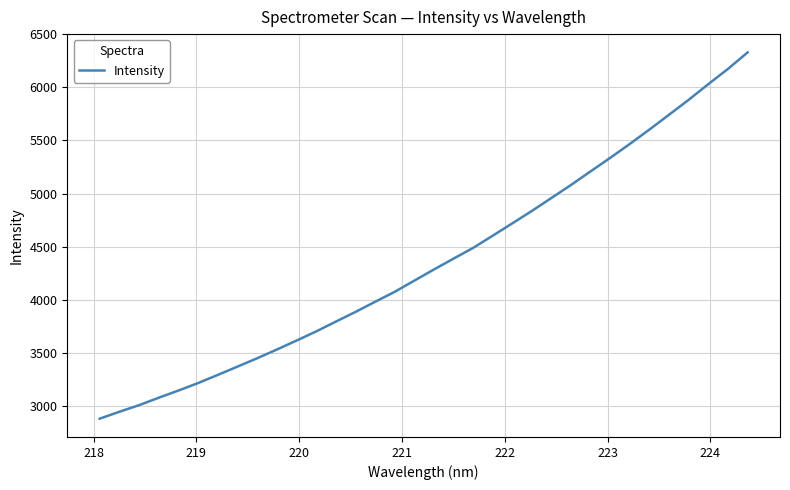

How many lines are shown in the chart?

1